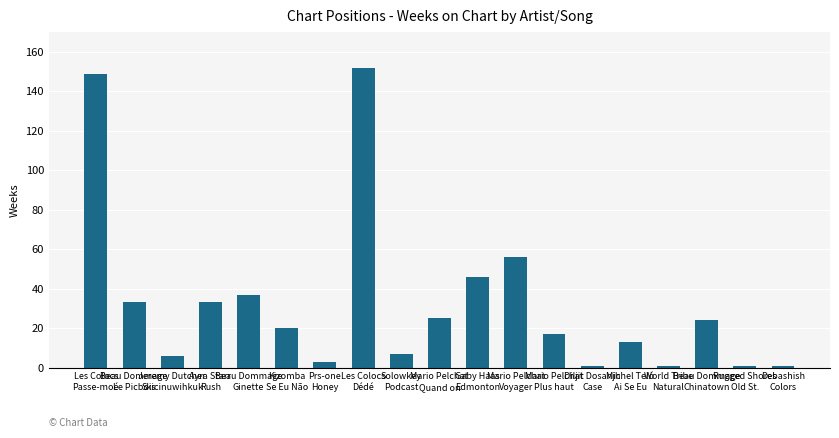

How many data points are less than 20?

9